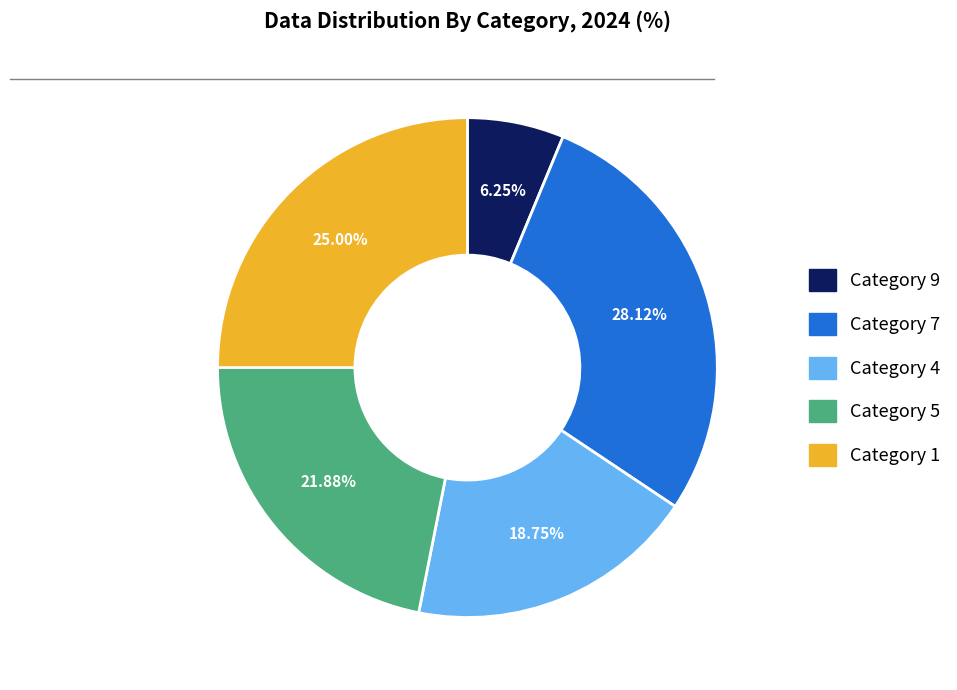

Do Category 5 and Category 1 together represent more than half of the pie?

No